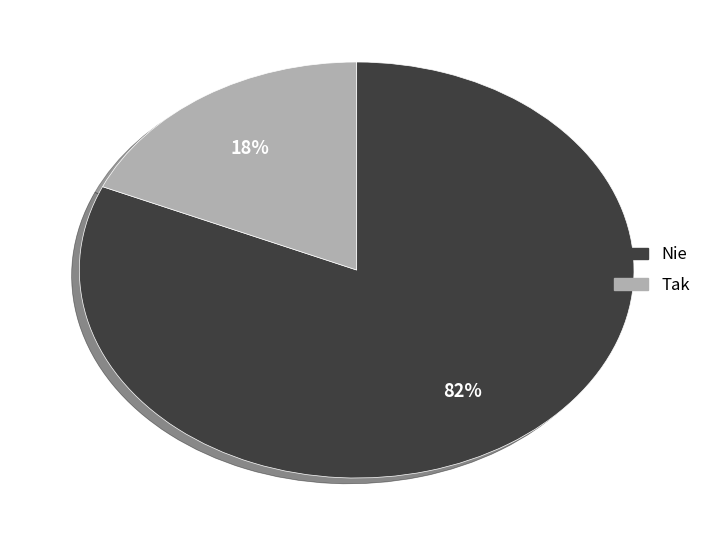

Is it true that Tak is 18% of the pie?

True